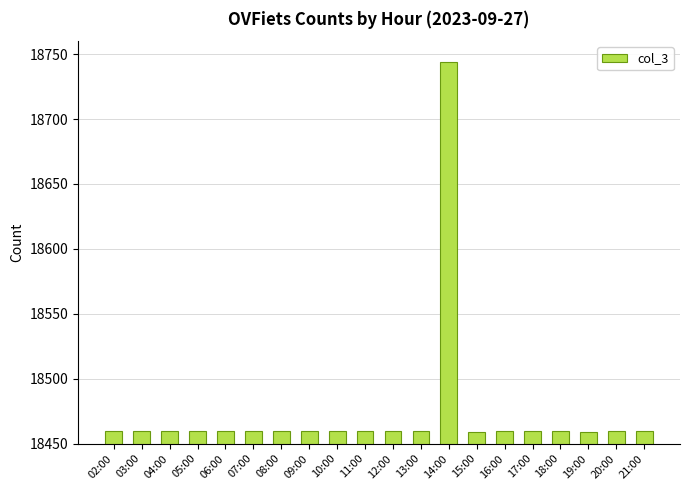

Approximately how many times larger is the value at 02:00 compared to 18:00?

1.0